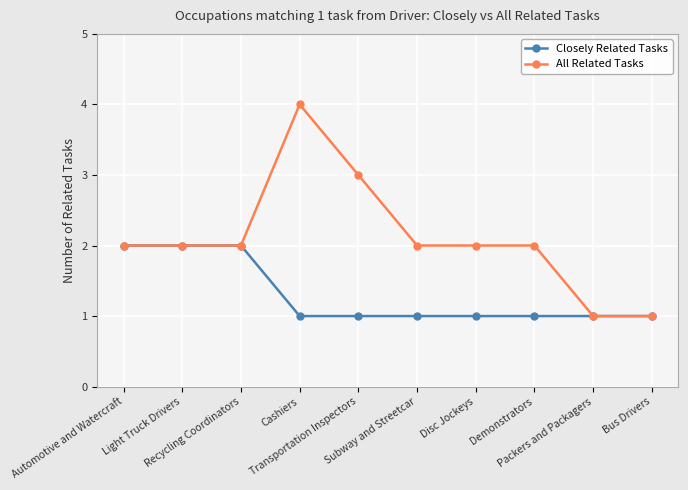

How many data points does each series have?

10